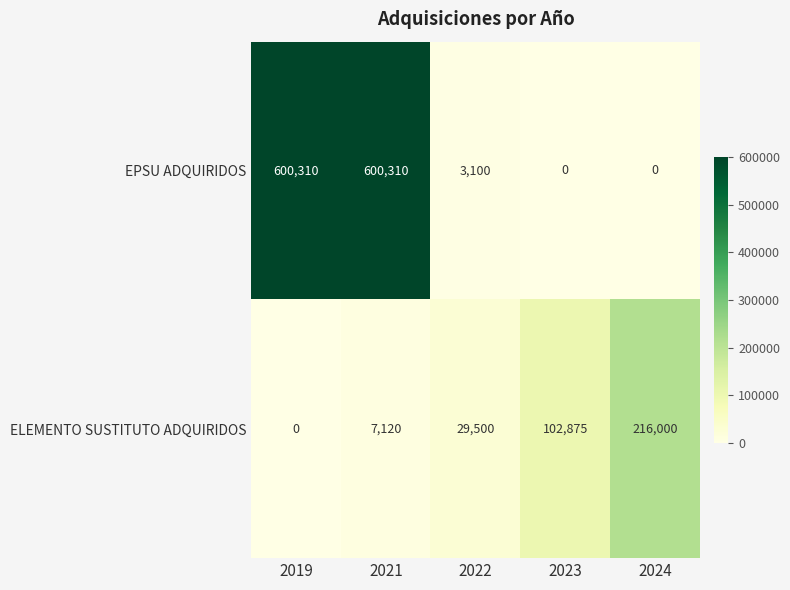

At which category is the sum across all series the highest?

2021